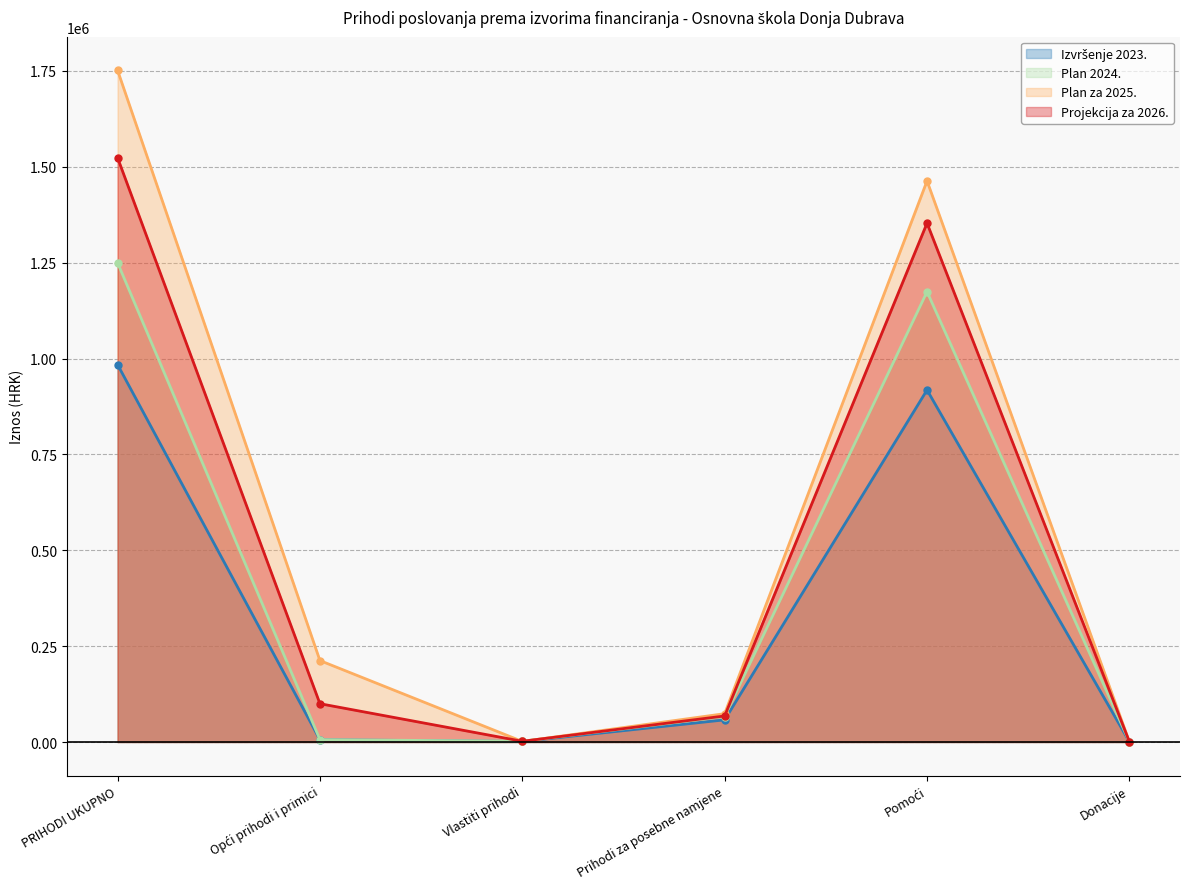

How many data points in Plan za 2025. are less than 212462?

3